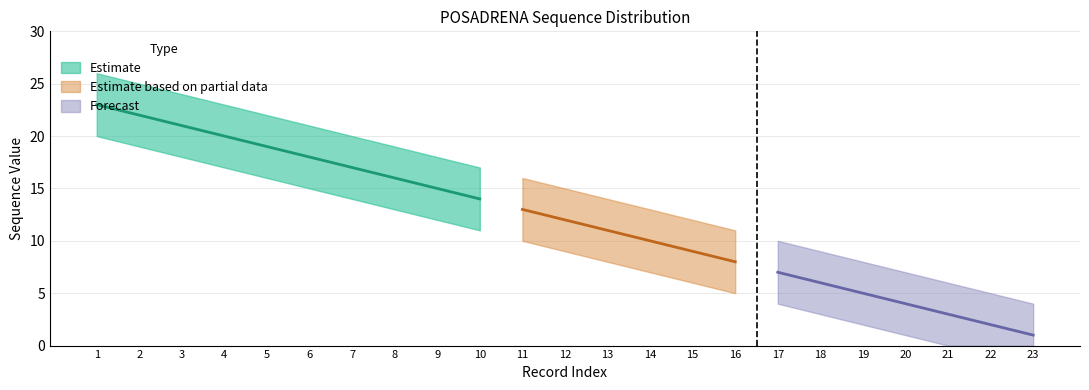

What is the difference between the maximum and minimum values in the Upper Bound series?

22